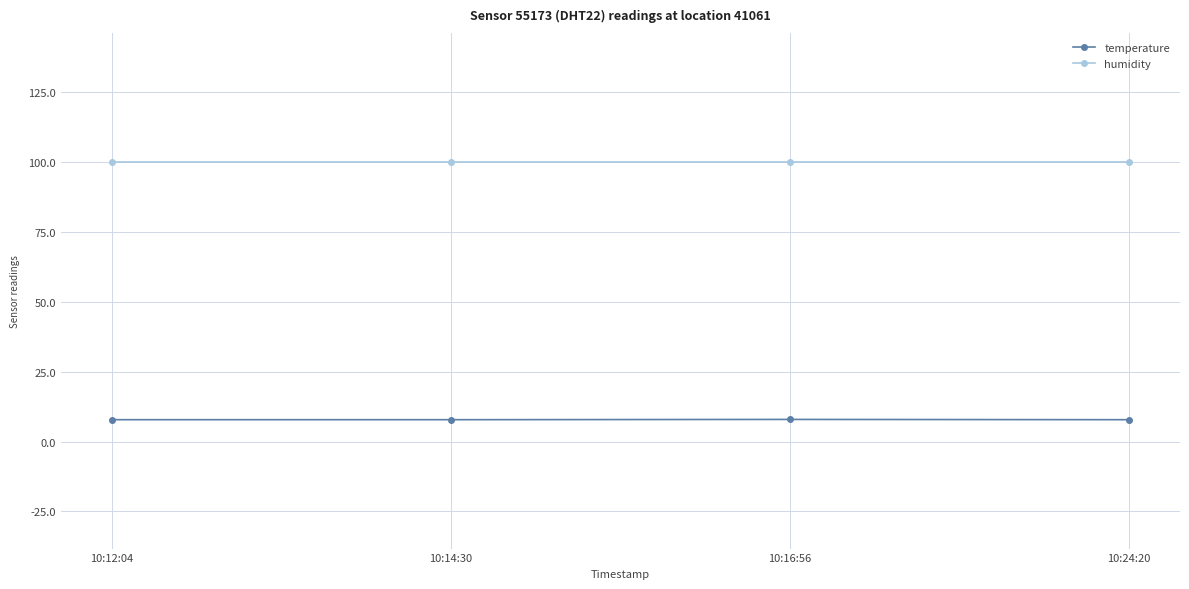

True or false: temperature has a value of 7.8 at 10:24:20.

True